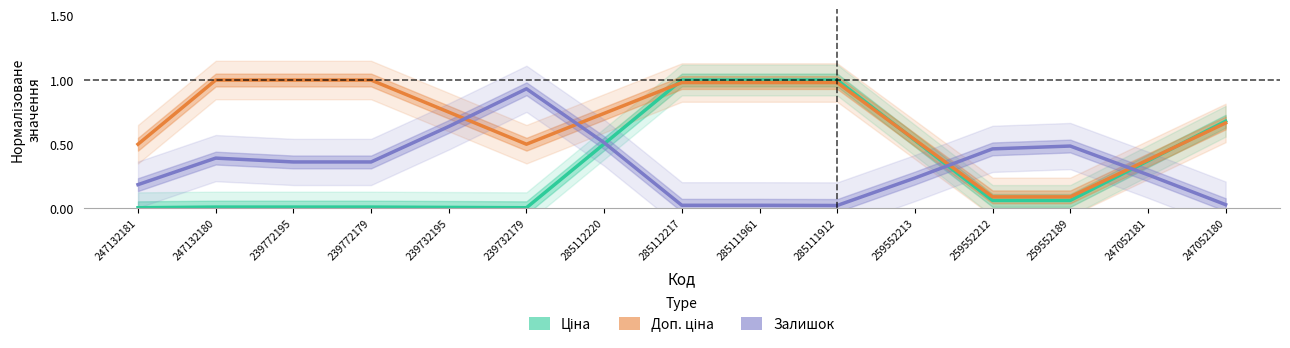

What is the difference between the maximum and second lowest values in the Ціна series?

1.0